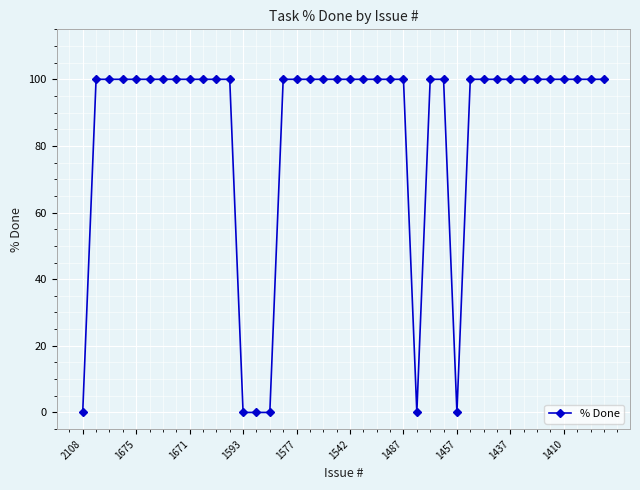

Reading right to left, what are all the values shown in this chart?

100	100	100	100	100	100	100	100	100	100	100	0	100	100	0	100	100	100	100	100	100	100	100	100	100	0	0	0	100	100	100	100	100	100	100	100	100	100	100	0